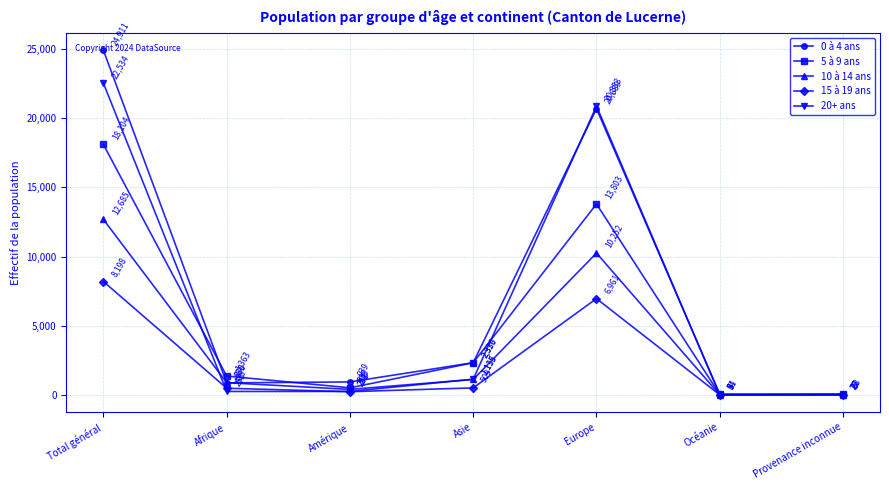

True or false: 20+ ans and 5 à 9 ans cross at least once.

True